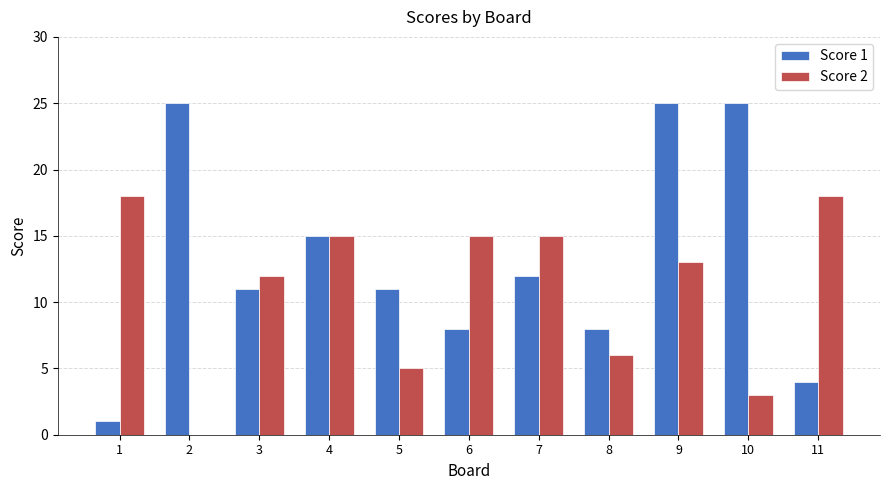

Which series changed the most between 6 and 9?

Score 1